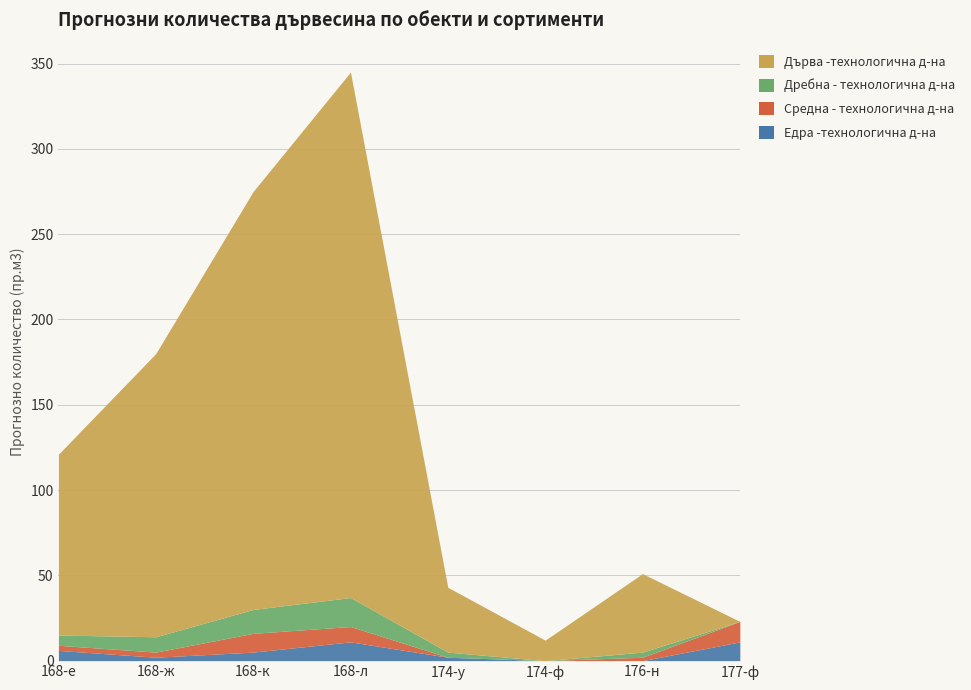

At which label does Средна - технологична д-на first exceed 3?

168-к